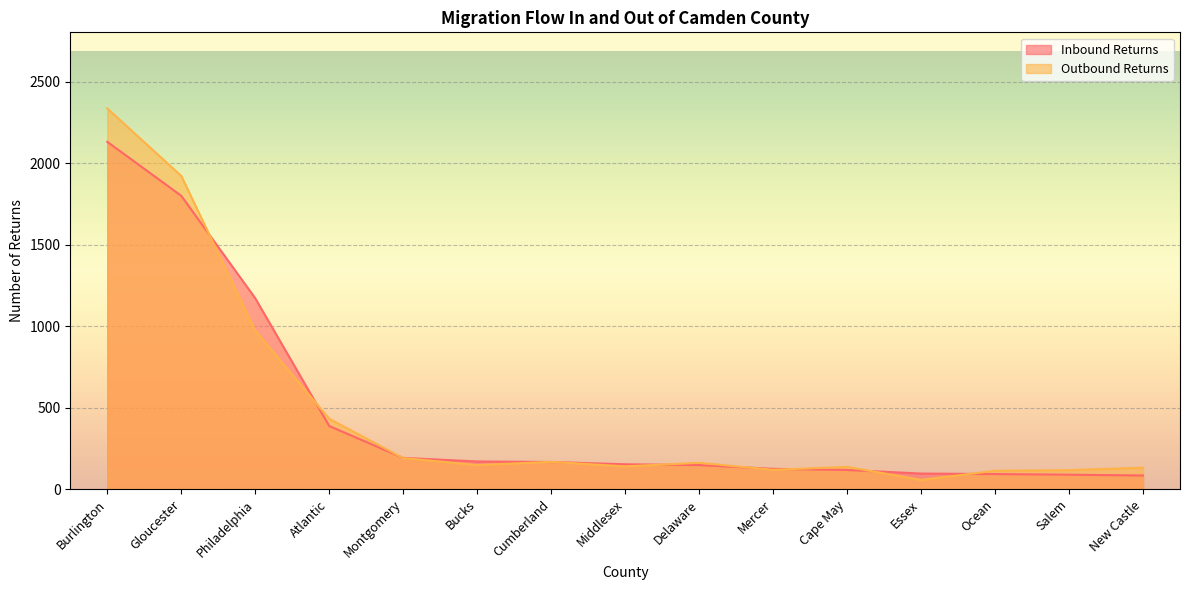

True or false: Outbound Returns and Inbound Returns cross at least once.

True